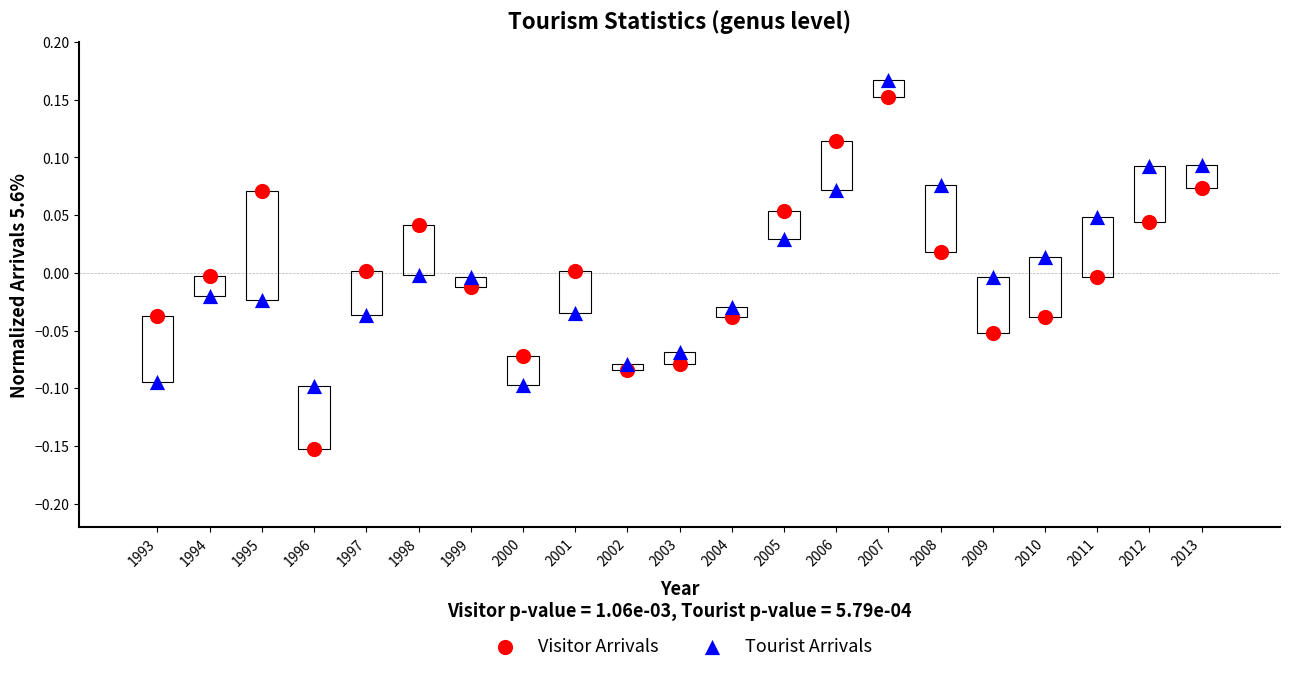

Which series has the widest spread of Y values?

Visitor Arrivals